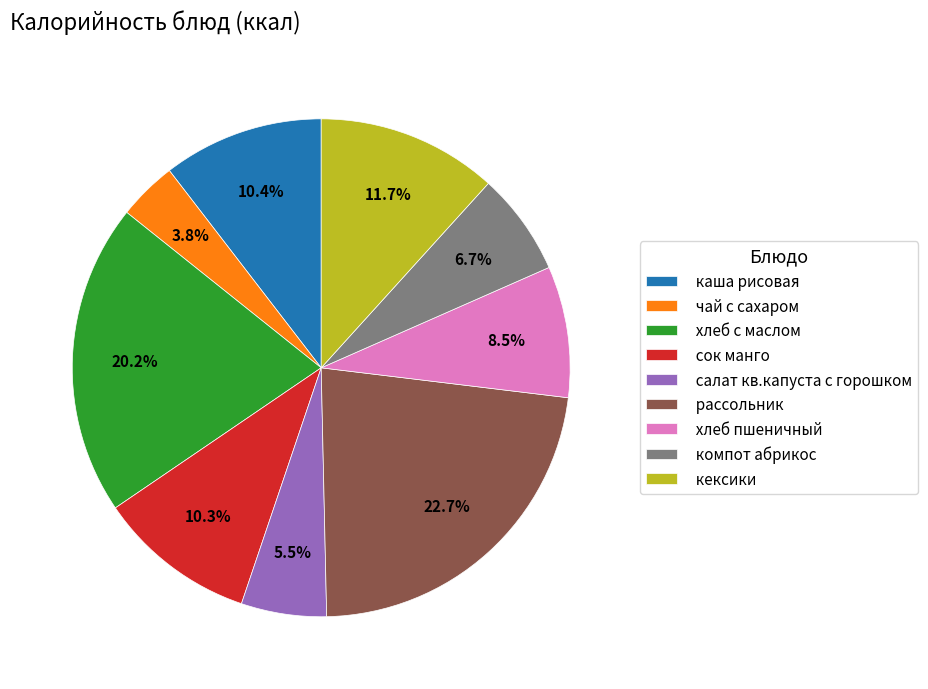

To the nearest percent, what is the difference between the салат кв.капуста с горошком and кексики slice percentages?

6%